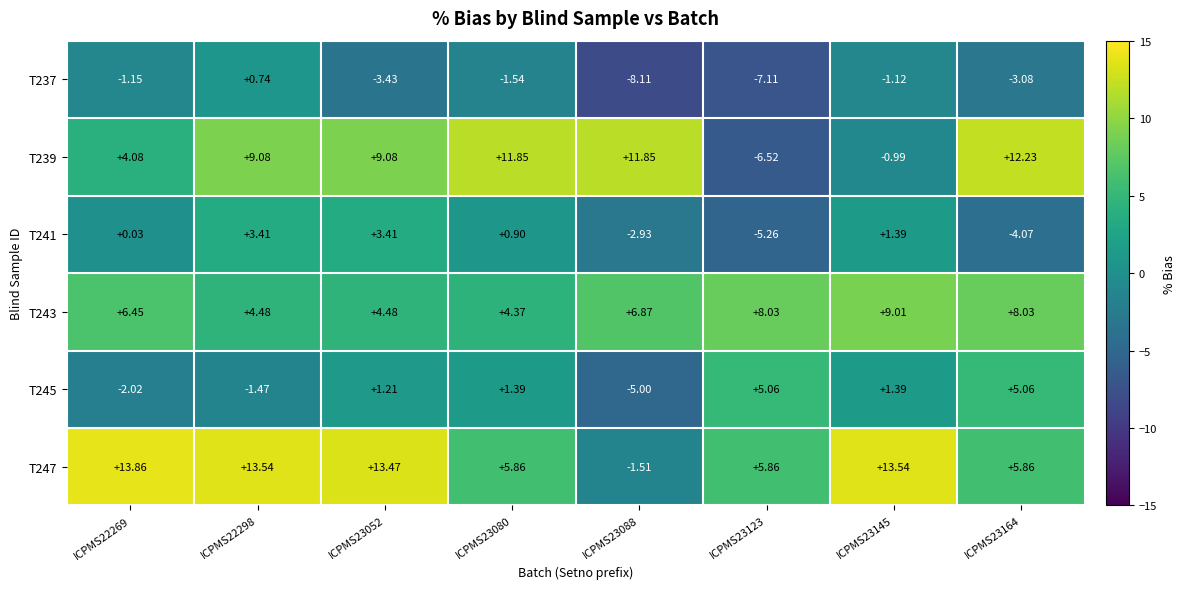

Is the value of T243 at ICPMS22269 greater than the value of T247 at ICPMS23080?

Yes